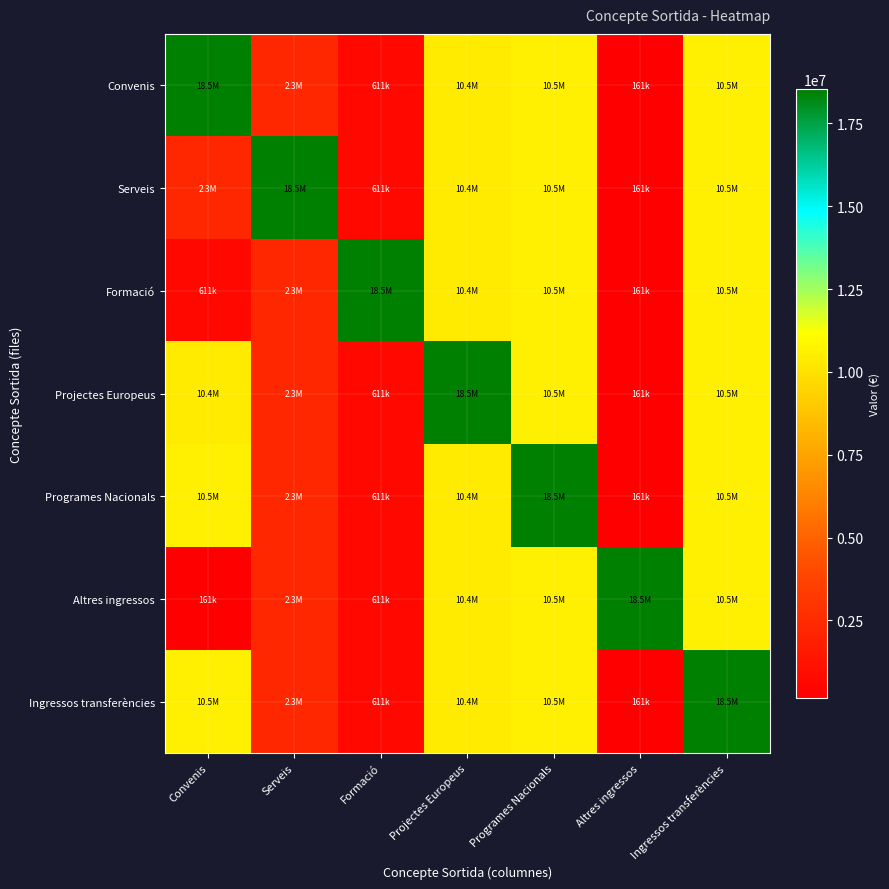

How many data points does each series have?

7